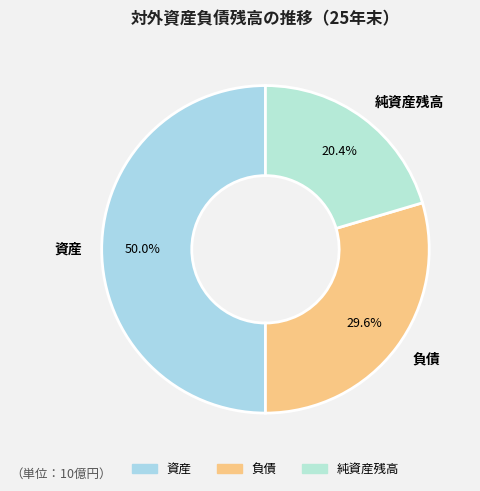

To the nearest percent, what percentage of the pie is 負債?

30%